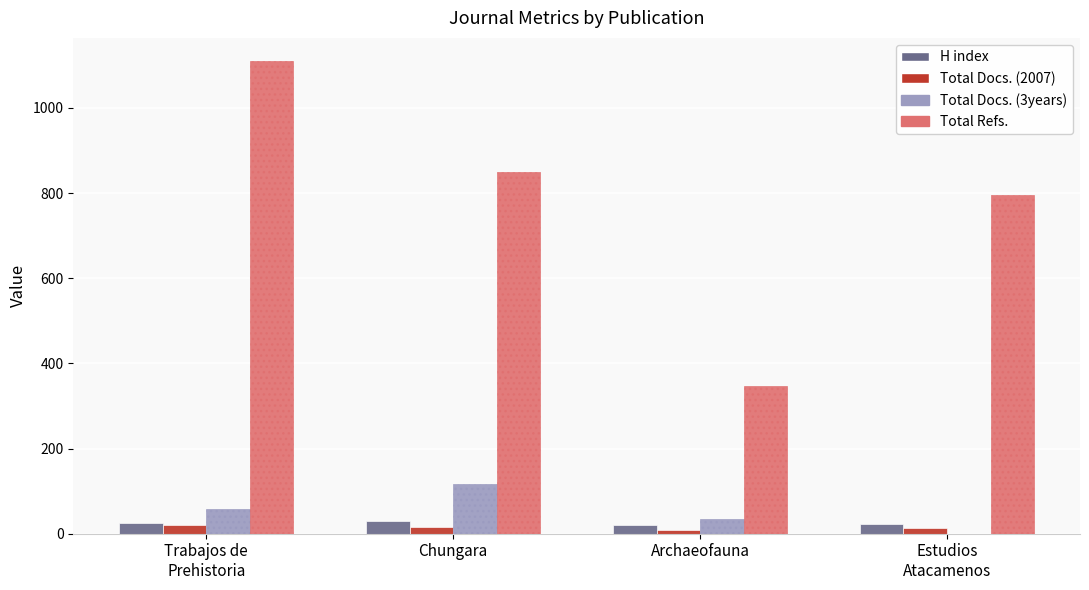

Is it true that Total Refs. equals 205 at Archaeofauna?

False